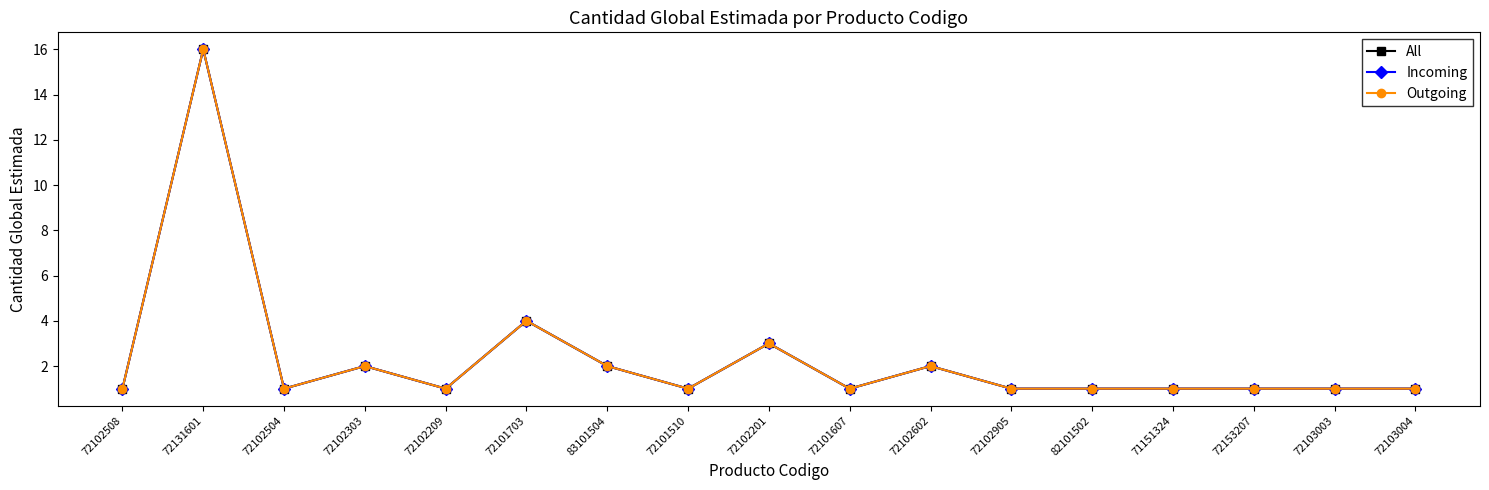

Where is the first local maximum for All?

72131601